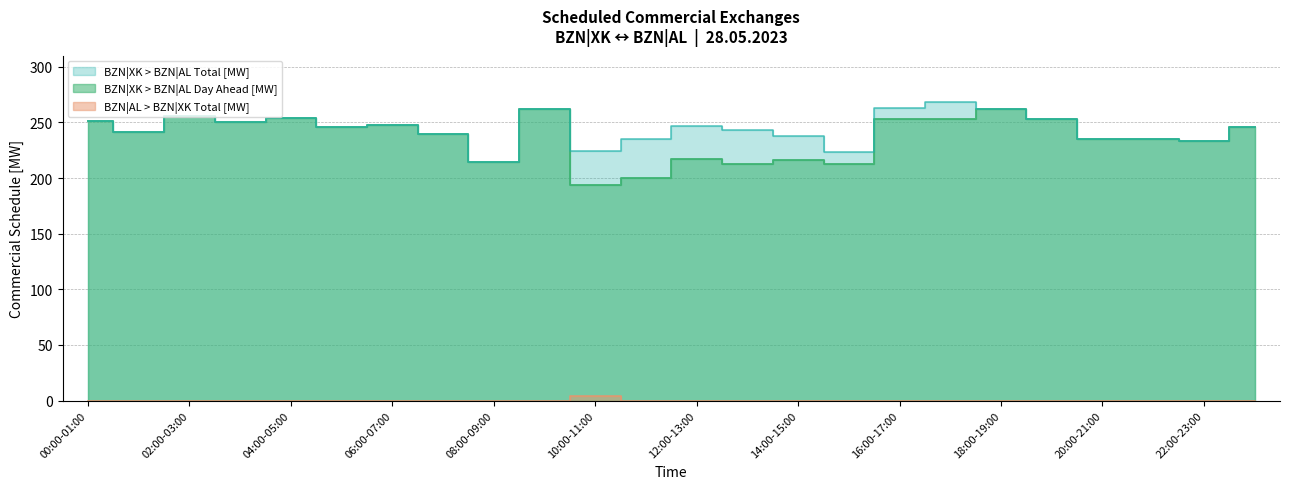

What is the label of the 4th point from the left?

03:00-04:00